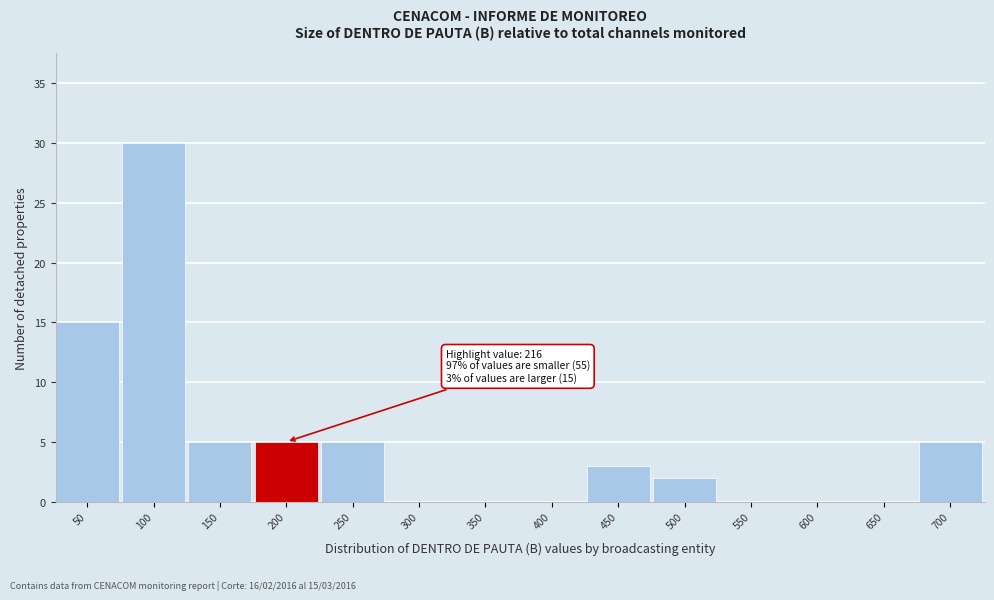

Reading left to right, what are all the values shown in this chart?

50=15	100=30	150=5	200=5	250=5	300=0	350=0	400=0	450=3	500=2	550=0	600=0	650=0	700=5